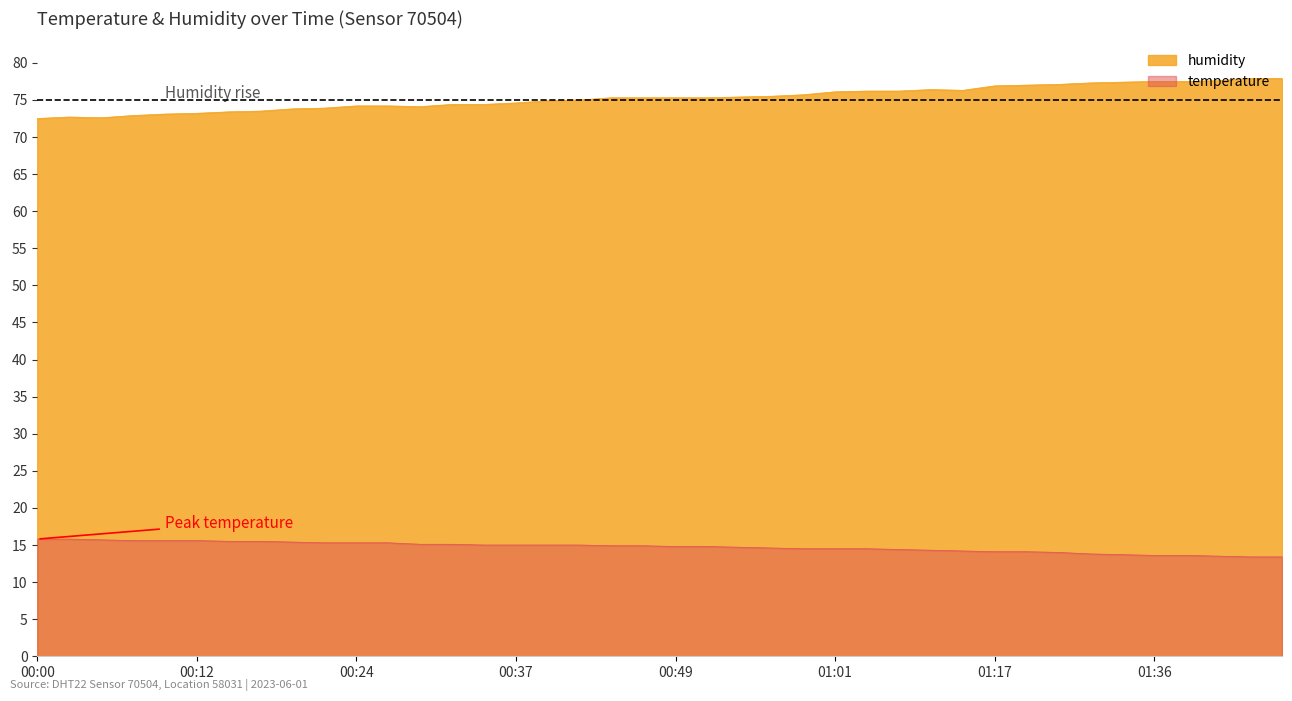

The value of temperature at 00:27 is 15.3. True or false?

True